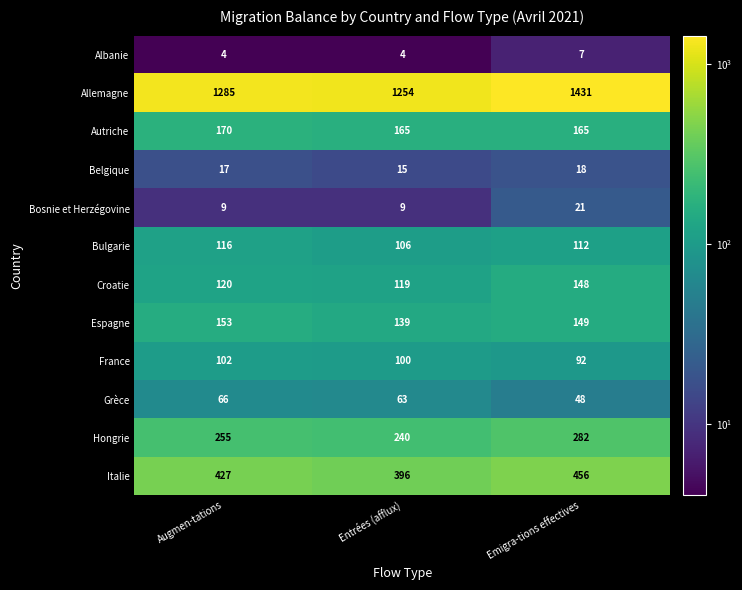

How many Italie values are between 396 and 456?

3